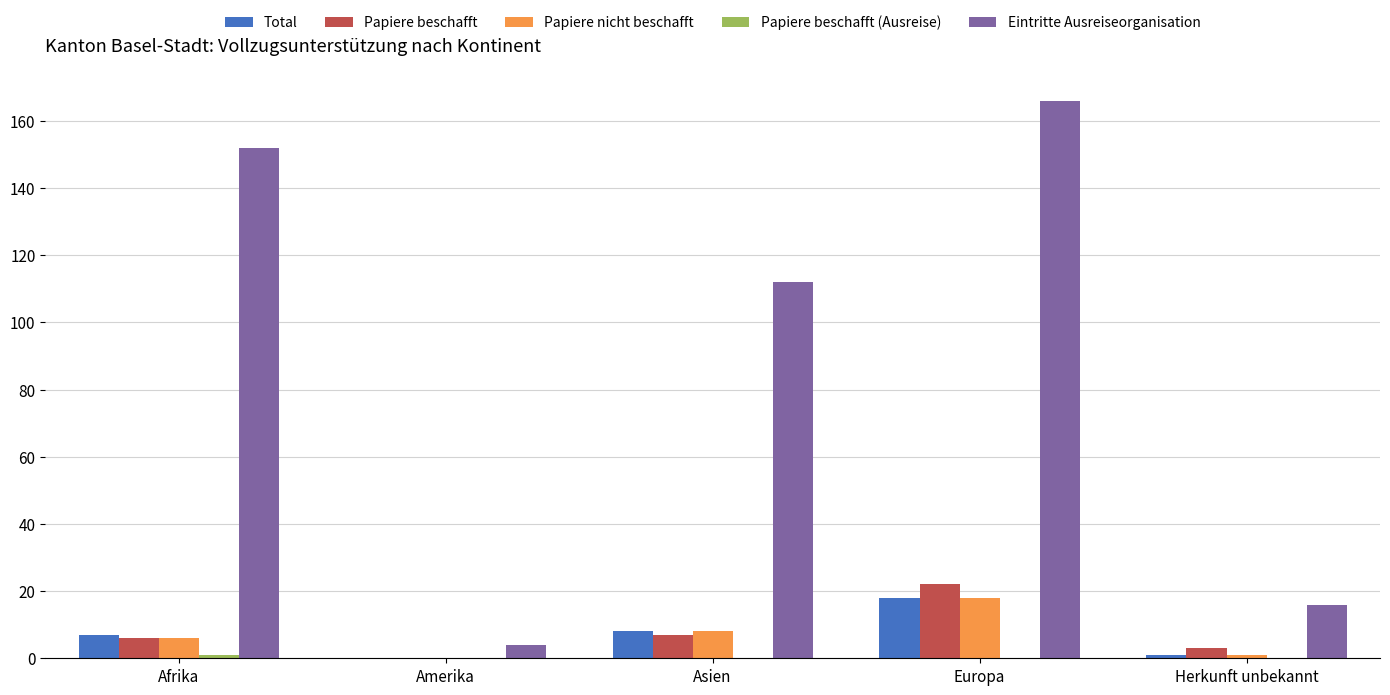

Which series has the largest total across all categories?

Eintritte Ausreiseorganisation